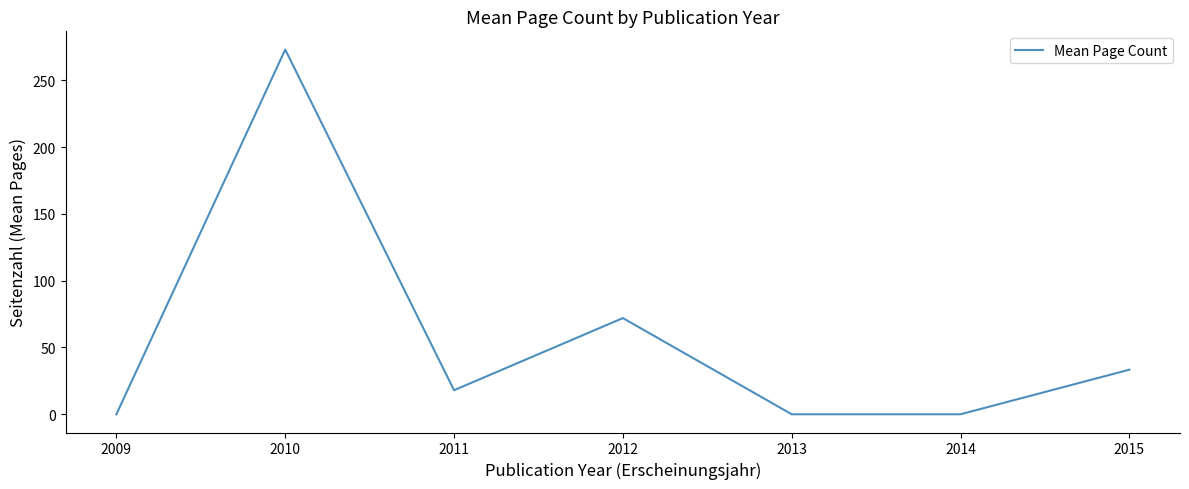

Does the chart have visible grid lines?

No